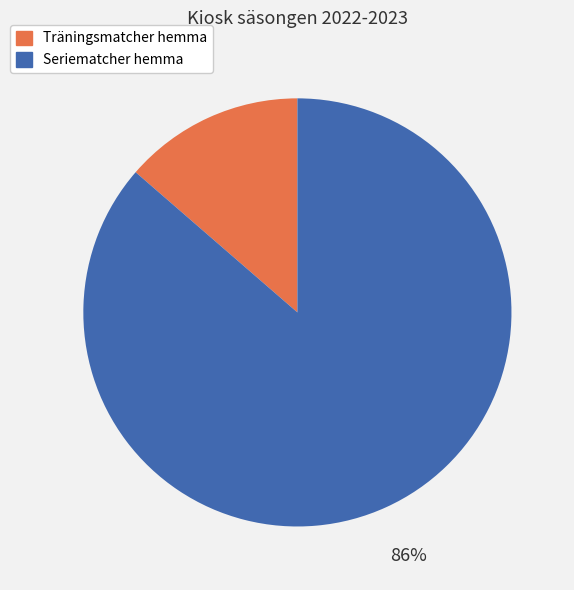

Rank the categories by value from lowest to highest.

Träningsmatcher hemma, Seriematcher hemma